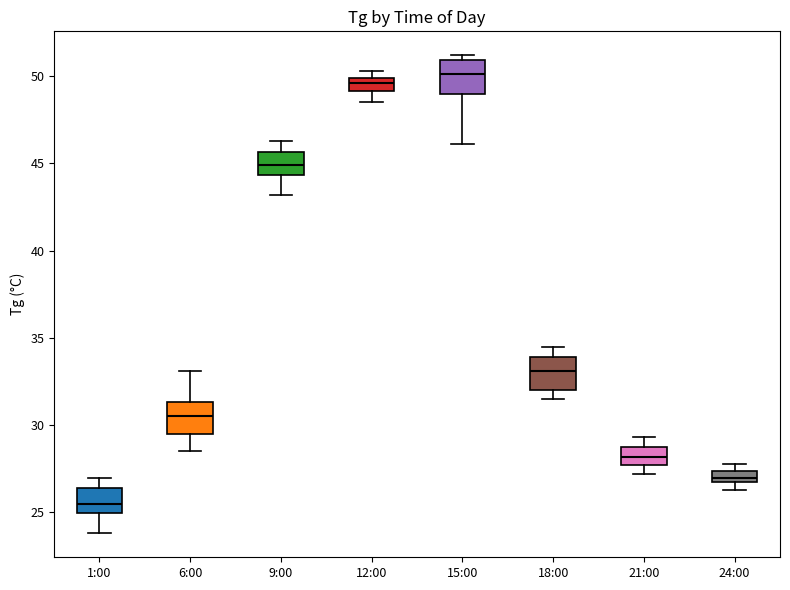

Which box's median line is the highest?

15:00